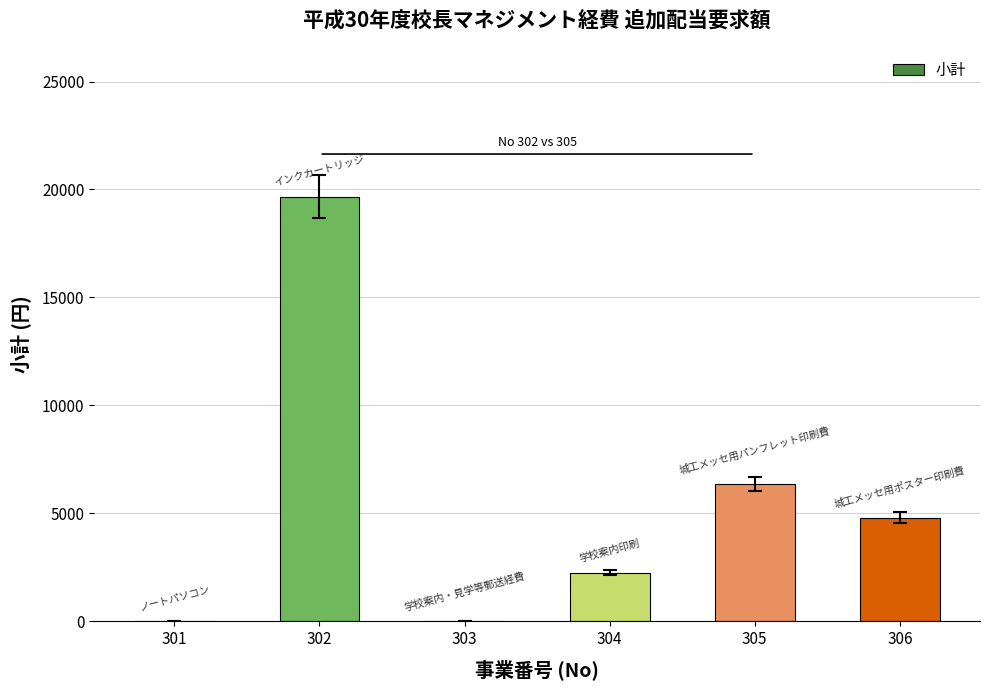

Is it true that the value at 303 is 8097?

False